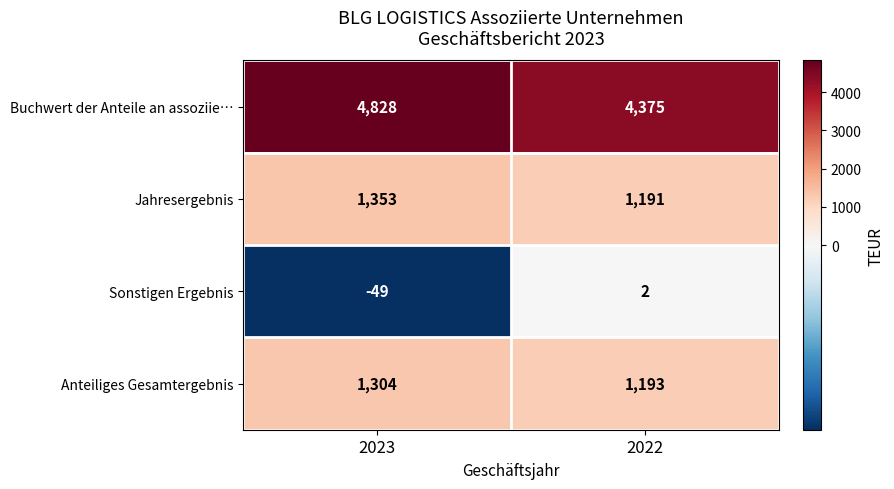

What is the maximum value shown in the chart?

4828